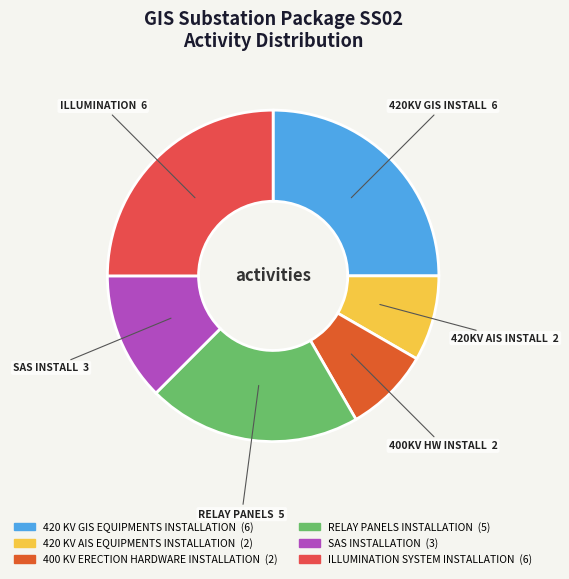

Does SAS INSTALLATION account for over 50% of the chart?

No